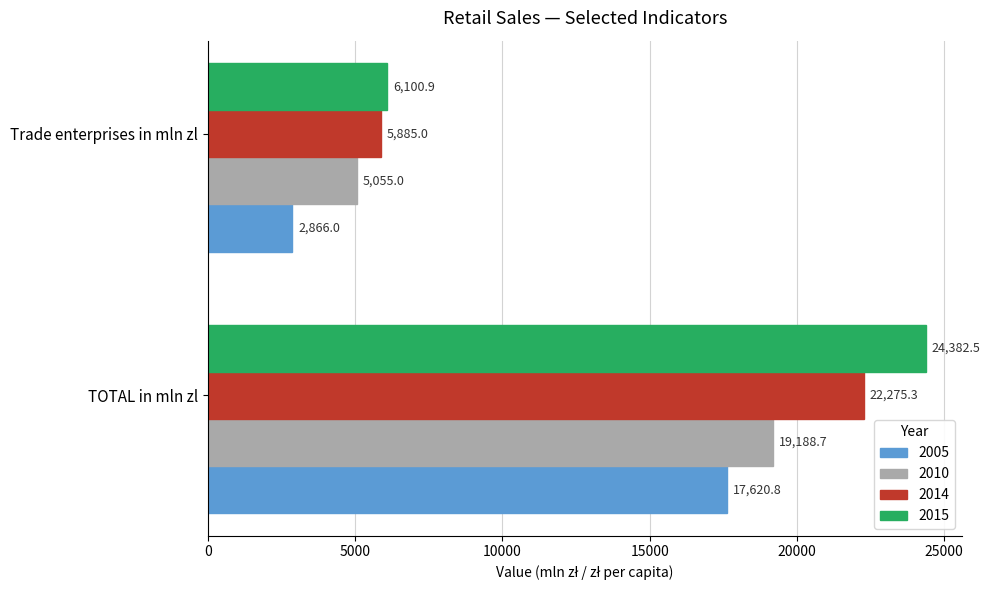

The 2010 series shows 19188.7 at TOTAL in mln zl. True or false?

True